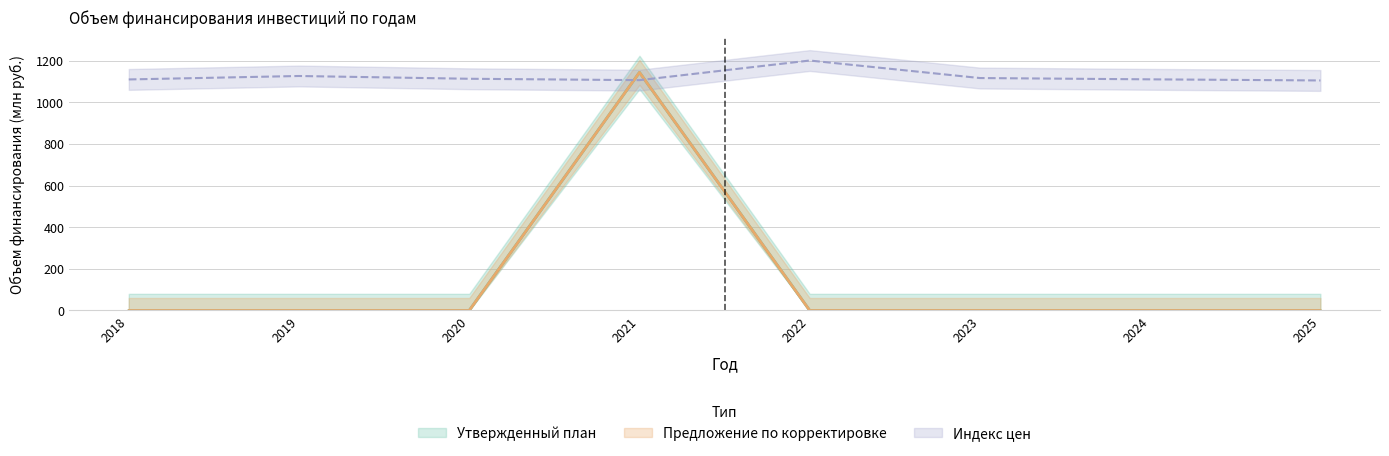

Which label corresponds to the smallest value in the chart?

2018